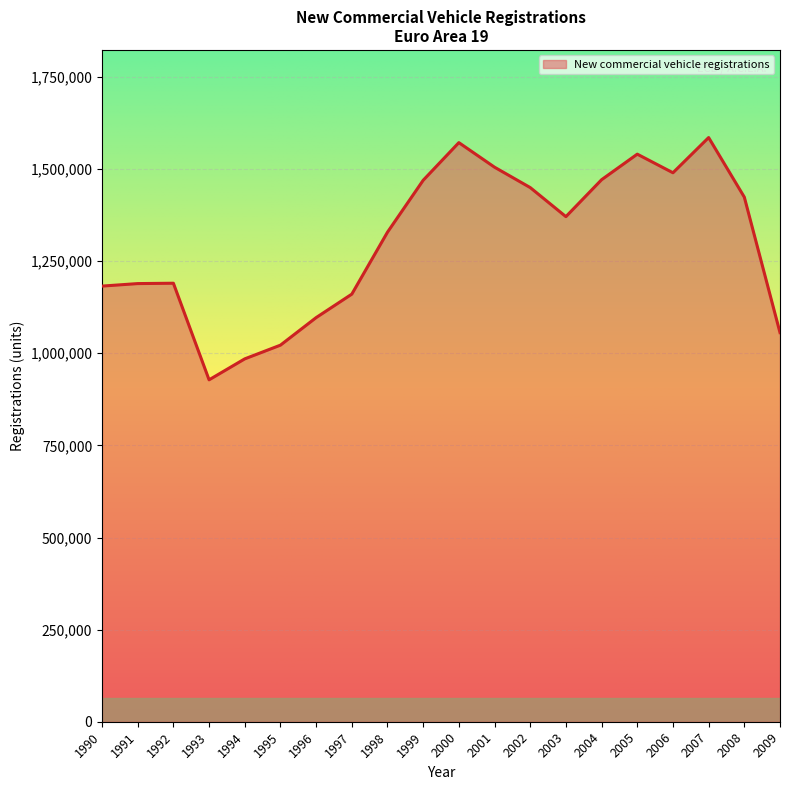

What is the difference between the maximum and minimum values?

657530